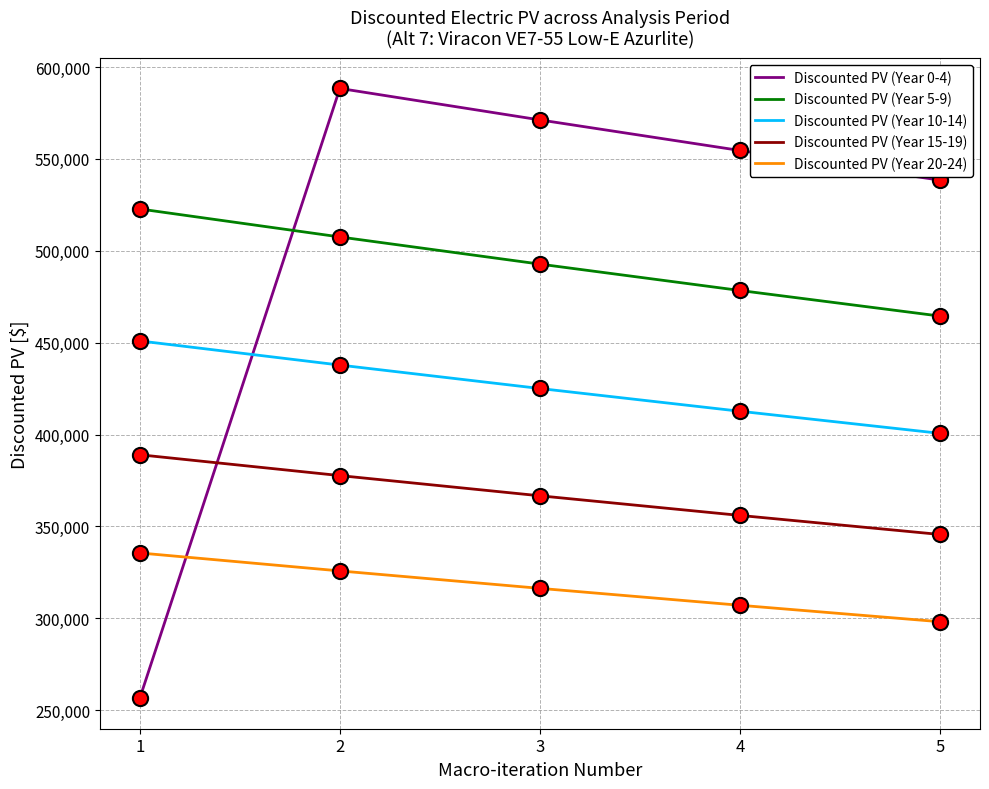

What is the difference between the highest and lowest values at 2?

262599.0